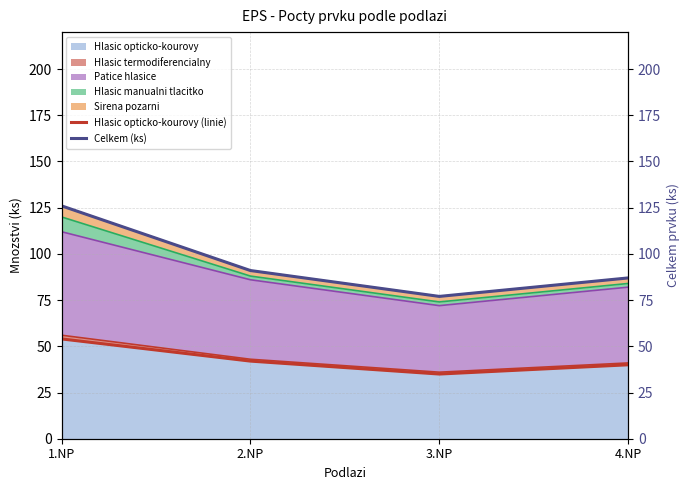

How many interior local valleys does the Hlasic opticko-kourovy series have?

1